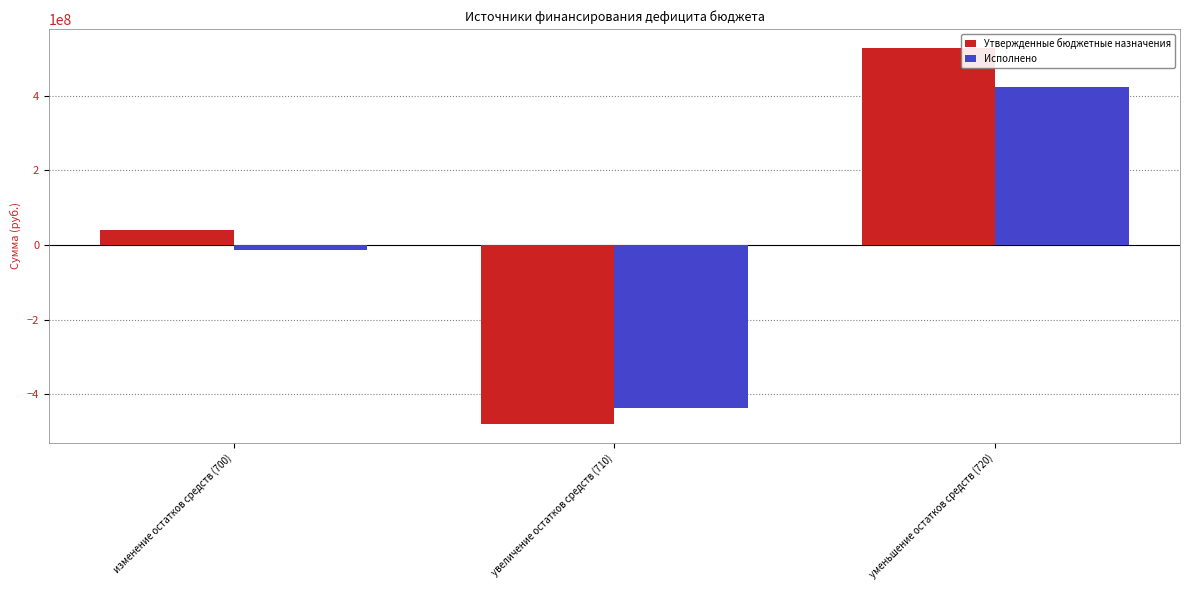

At which category is the sum across all series the highest?

уменьшение остатков средств (720)